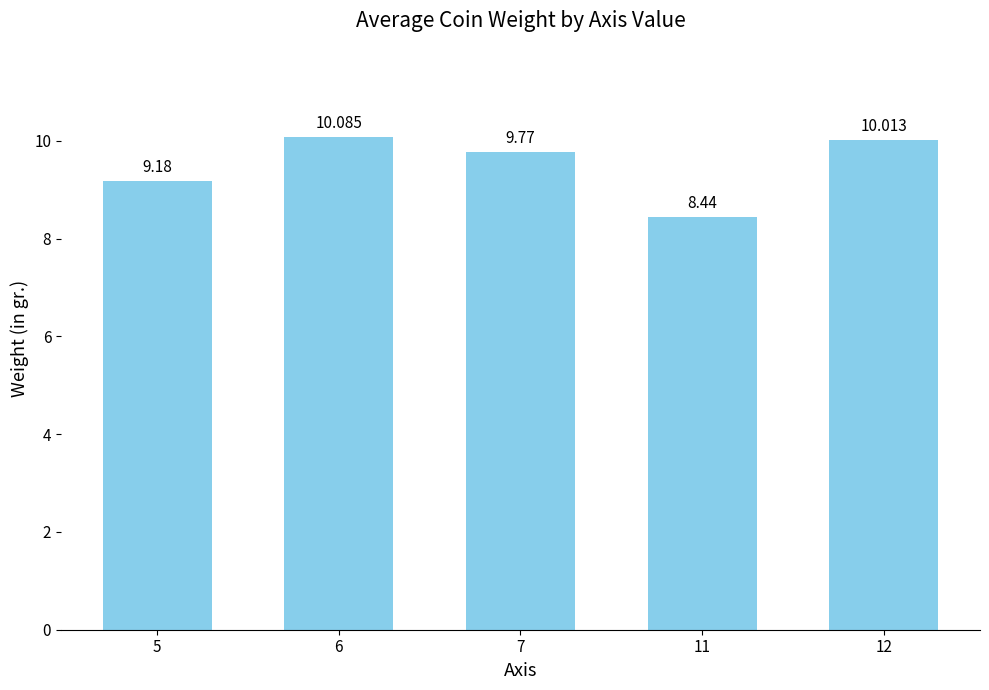

The chart shows a value of 5.8 at 7. True or false?

False